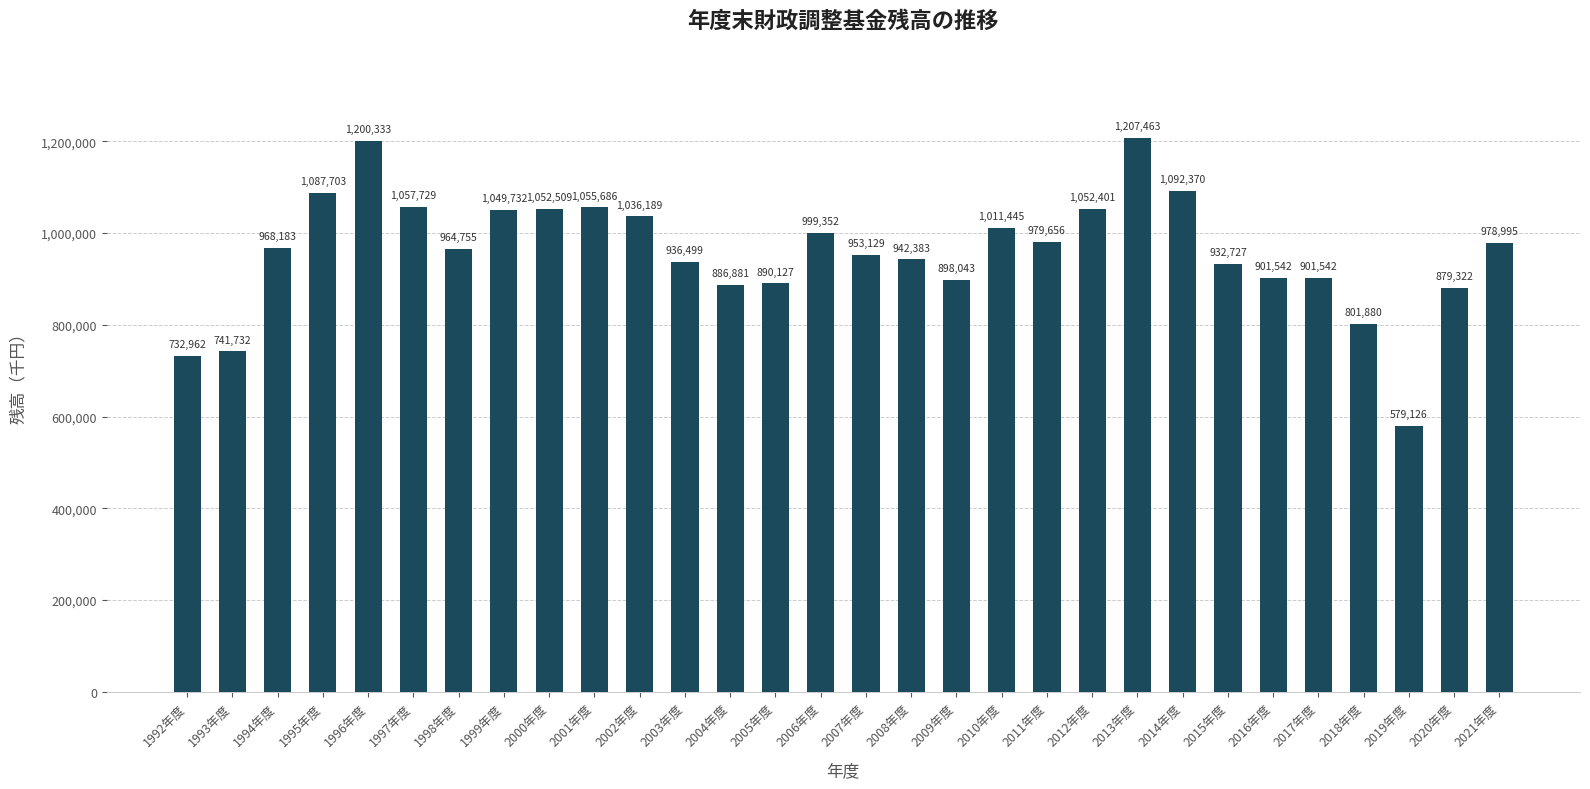

At which category does the chart reach its peak across all series?

2013年度